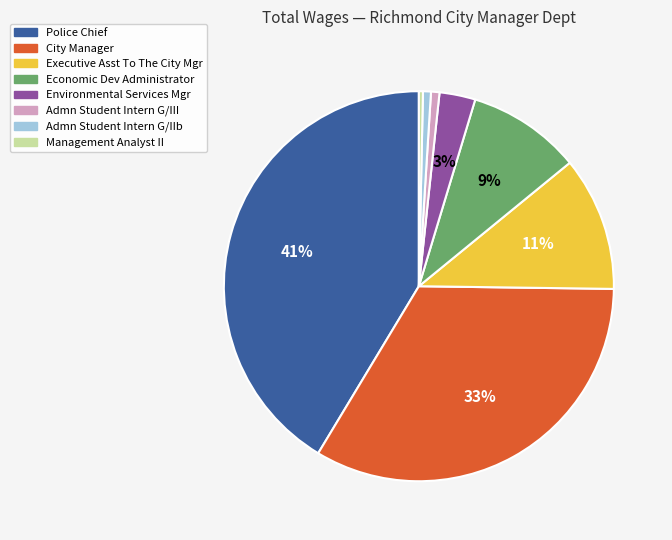

Between Police Chief and City Manager, which is larger?

Police Chief